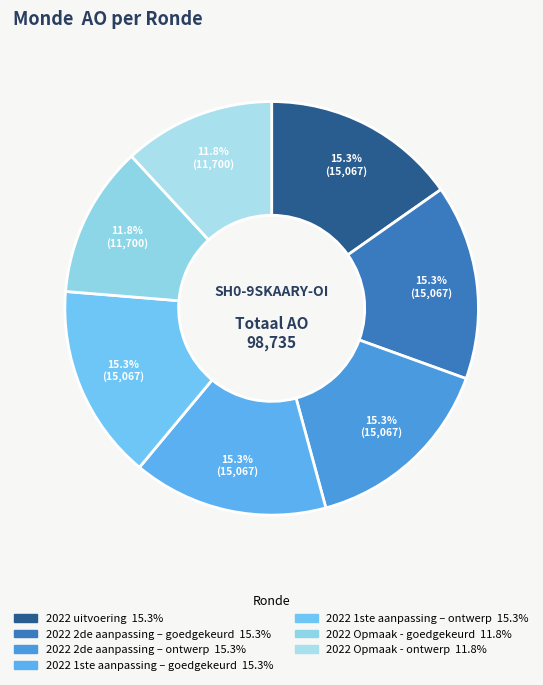

To the nearest percent, what is the average slice percentage?

14%